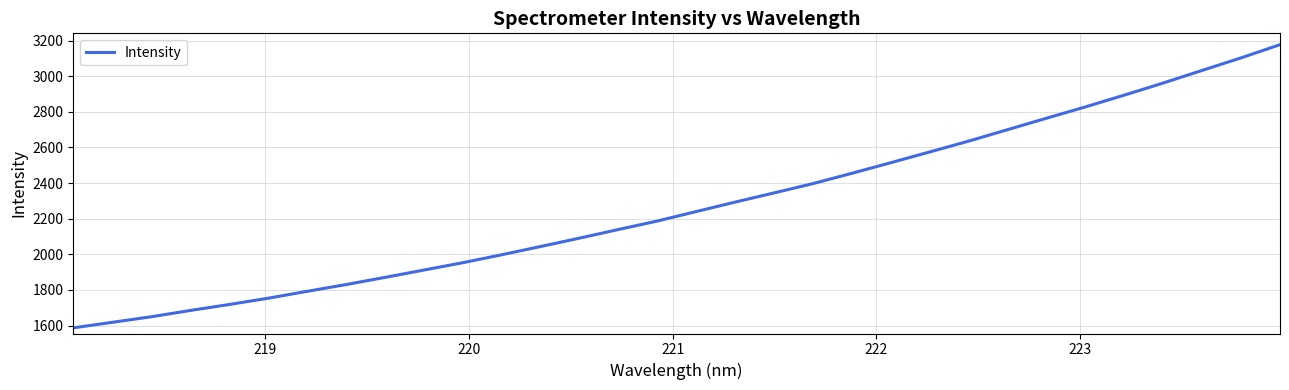

What is the difference between the maximum and minimum values?

1590.0